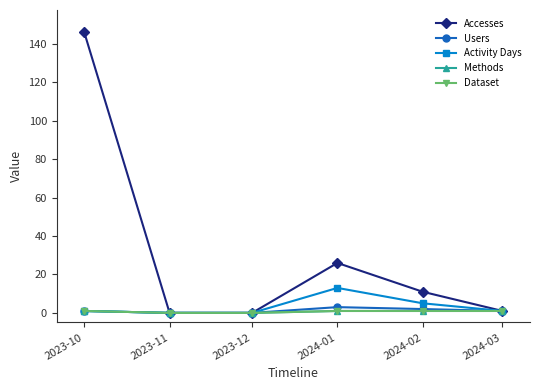

What is the approximate value of Activity Days at 2024-01?

13